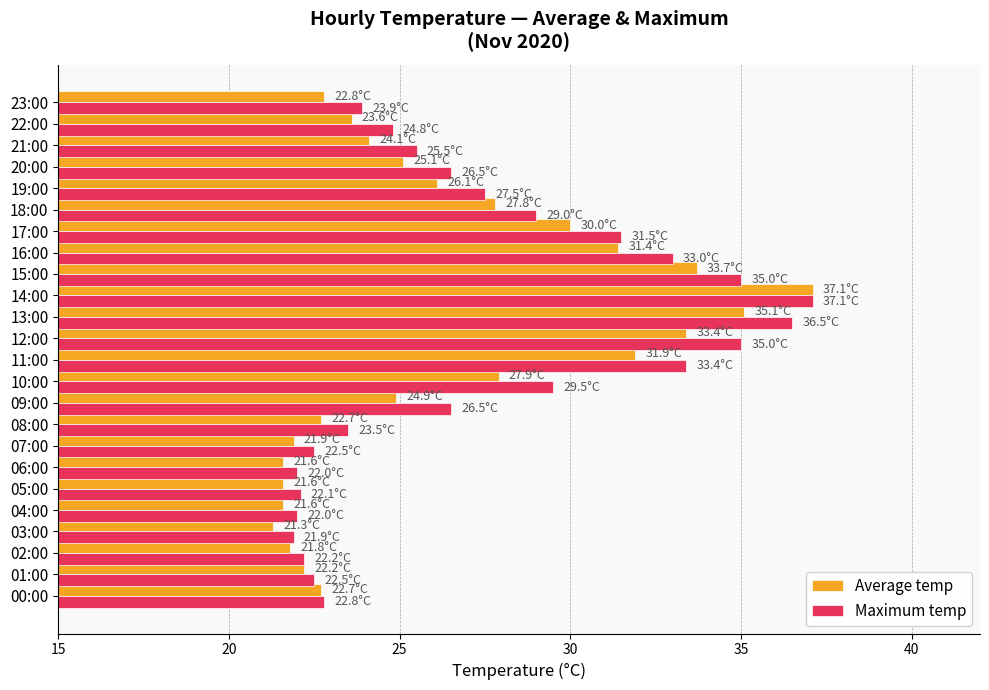

What is the difference between the second highest and second lowest values in the Average temp series?

13.5